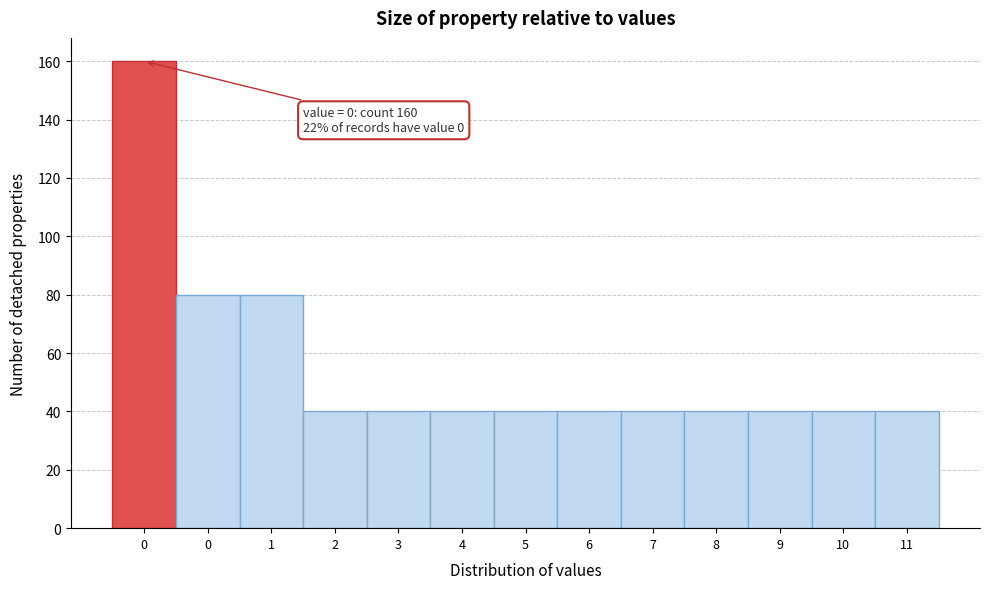

How many series are shown in this chart?

1